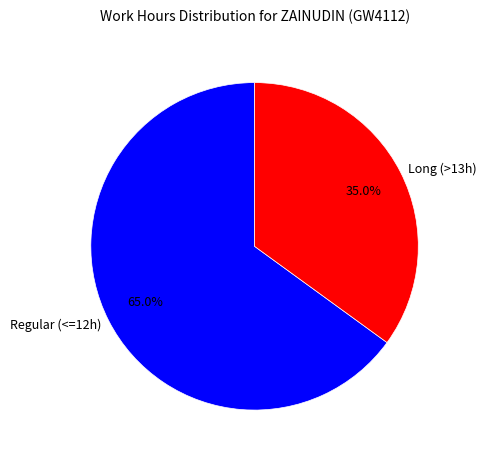

How much of the chart is everything except Regular (<=12h)?

35.0%